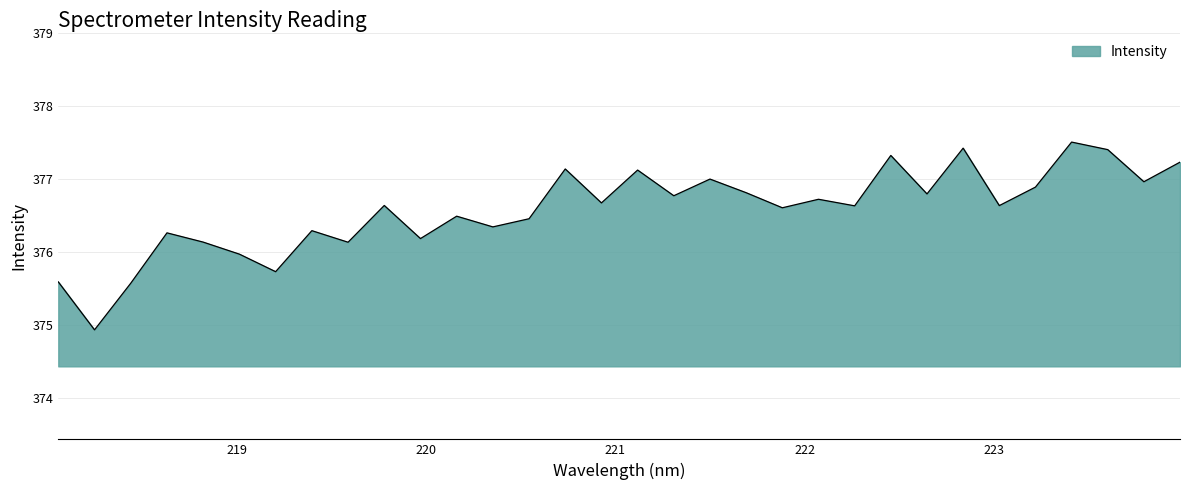

How many interior local peaks (higher than both neighbors) does the data have?

11